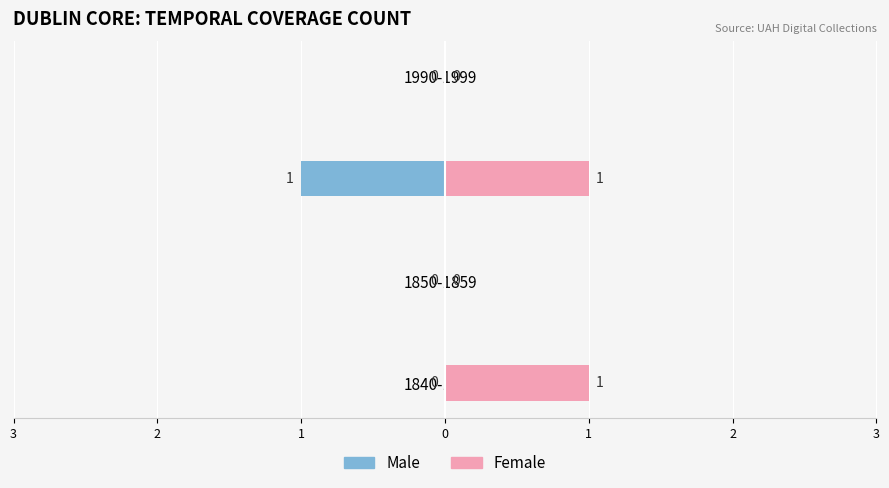

List the labels in order of Female value, smallest first.

1850-1859, 1990-1999, 1840-1849, 1980-1989